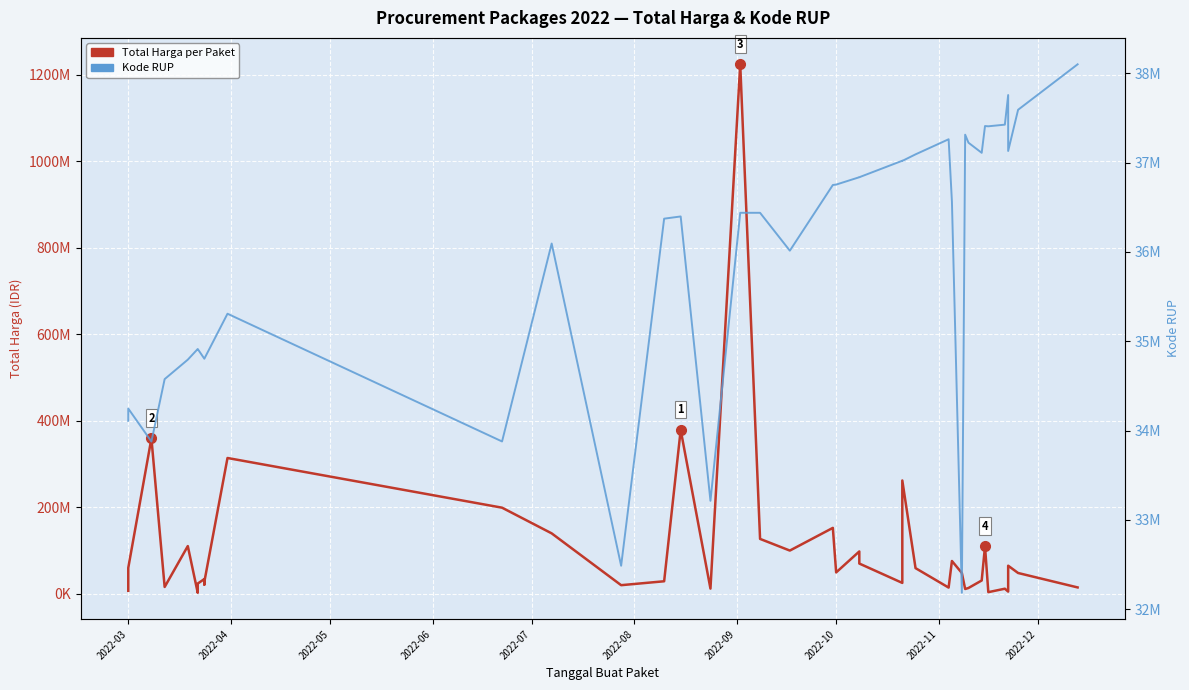

How many data points in Total Harga per Paket are less than 48140000?

19